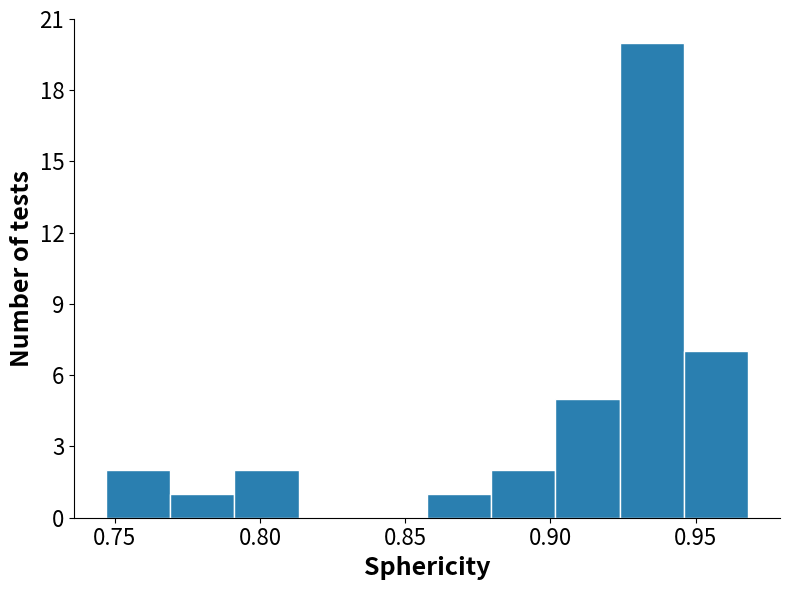

Over which range of the x-axis is the bar tallest?

0.925 to 0.945